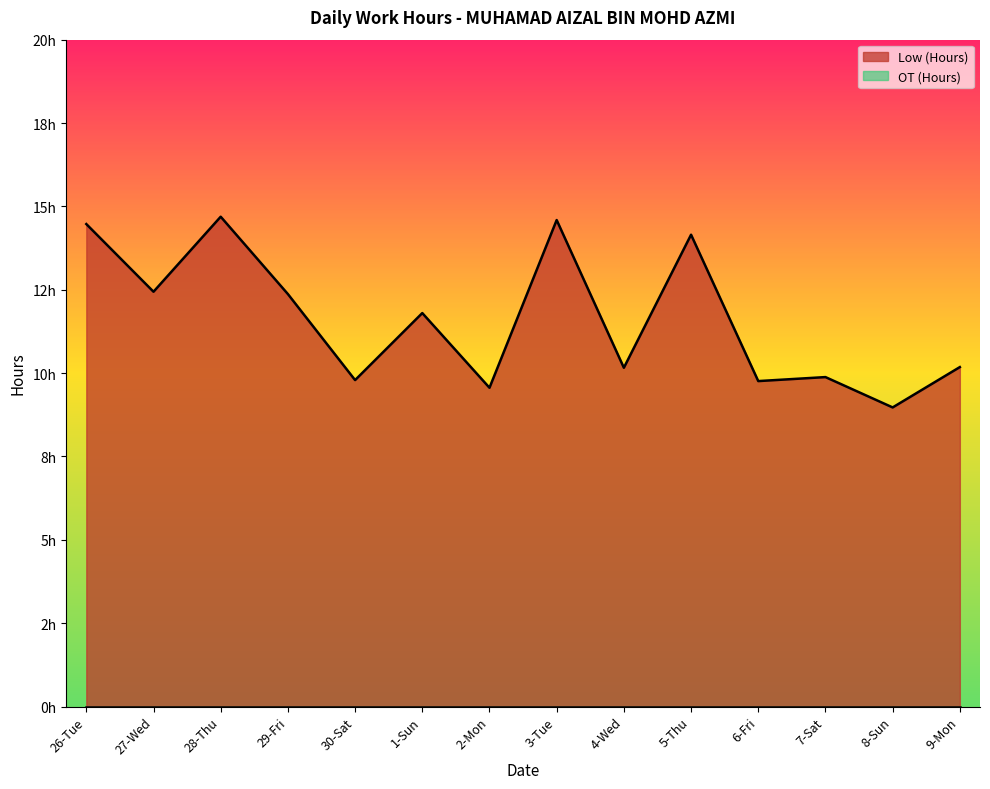

What is the change in value from 4-Wed to 7-Sat?

-0.3